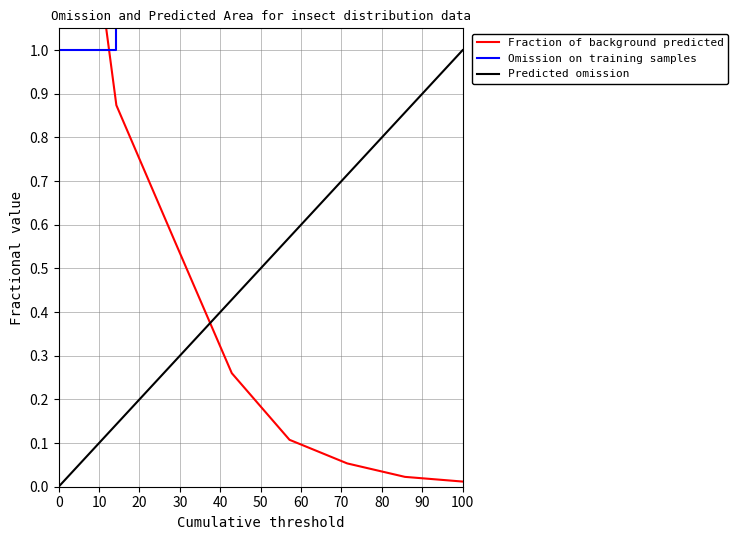

Is this an area chart (filled region under the line)?

No